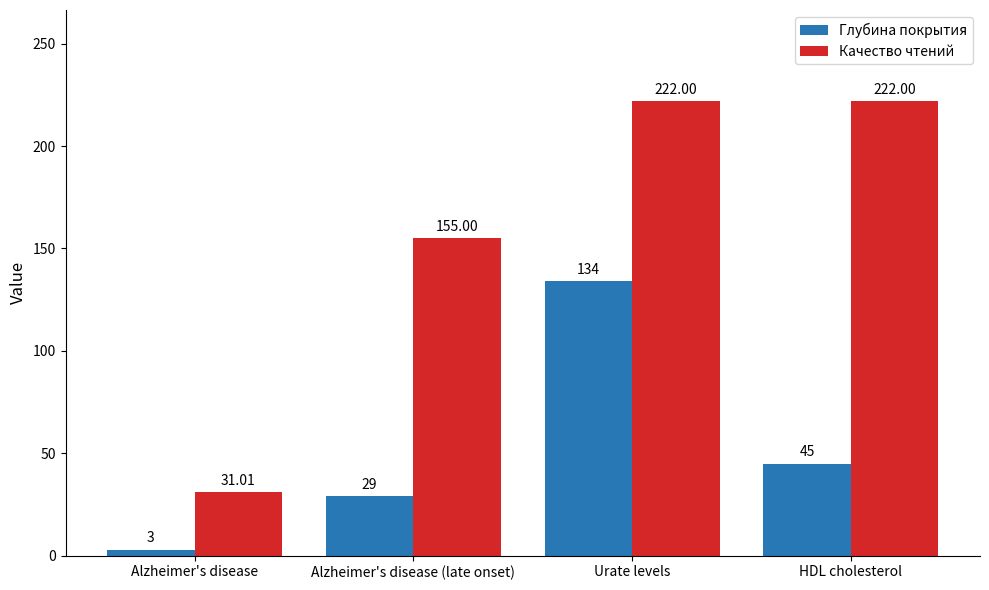

Which series has the largest total across all categories?

Качество чтений